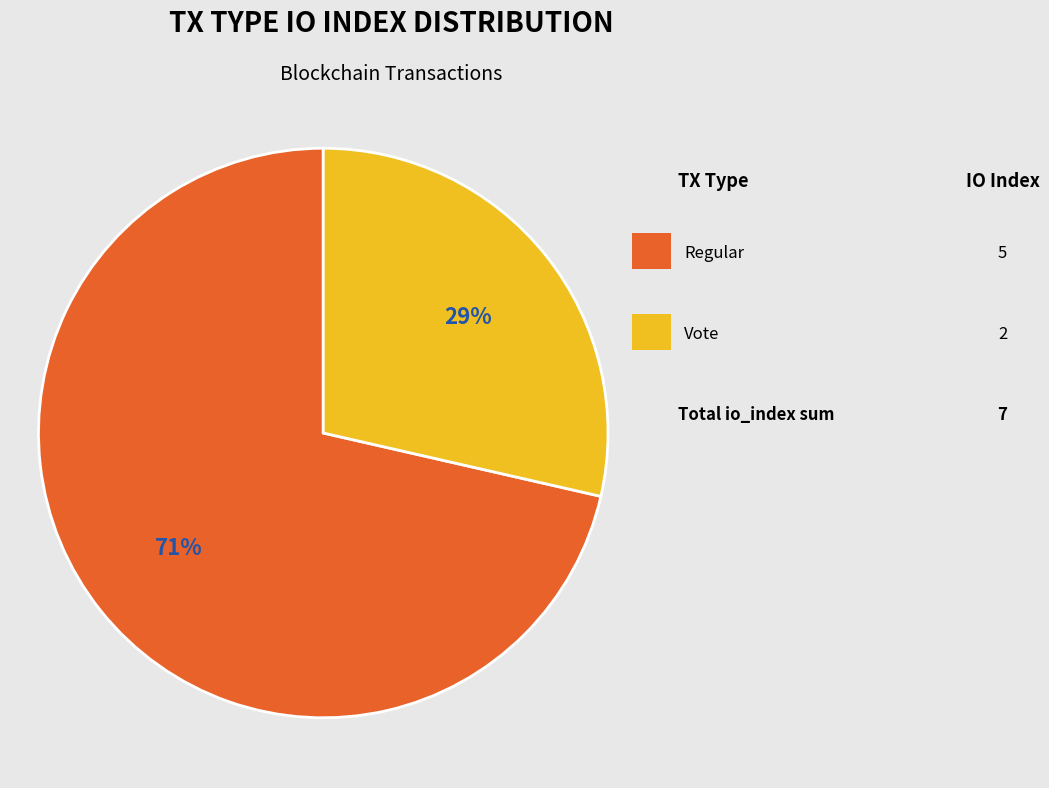

How many segments does this pie chart have?

2